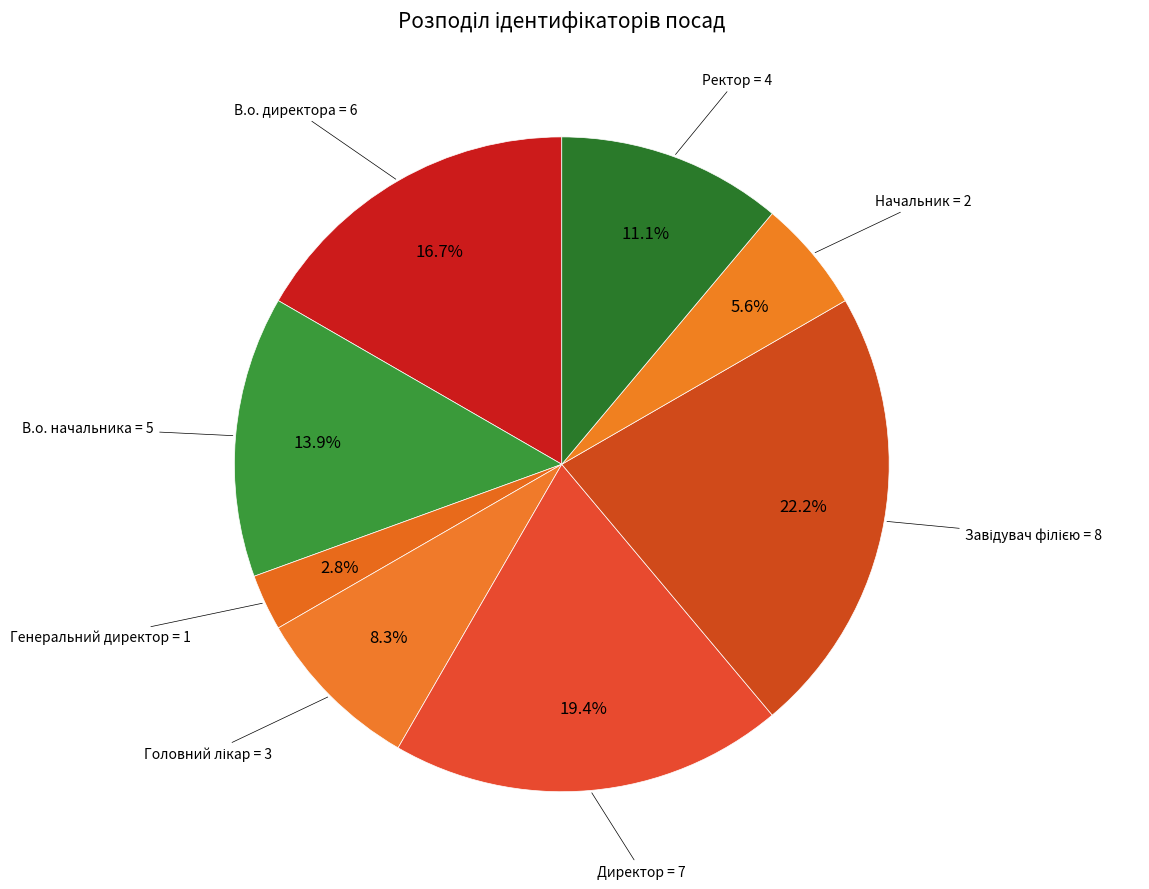

What is the smallest slice in the pie chart?

Генеральний директор